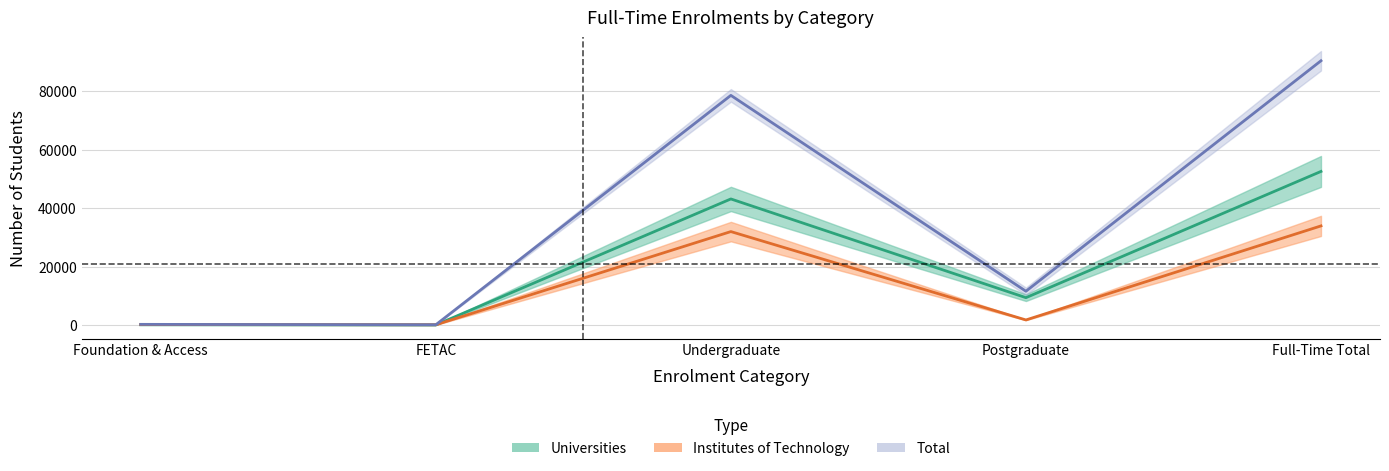

Where is the first local minimum for Institutes of Technology (mid)?

FETAC